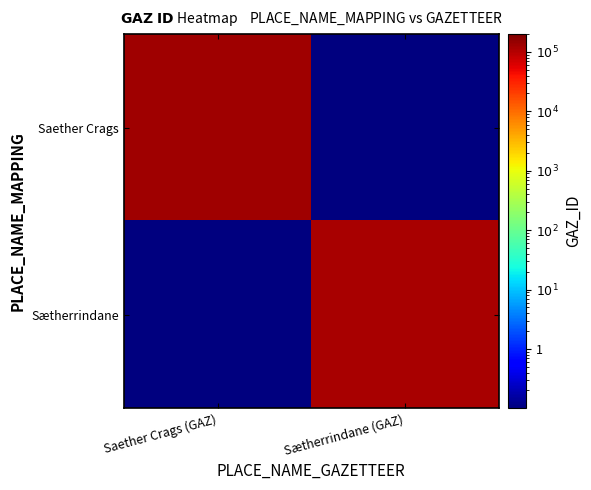

Rank the series by their average value, from highest to lowest.

Saether Crags, Sætherrindane